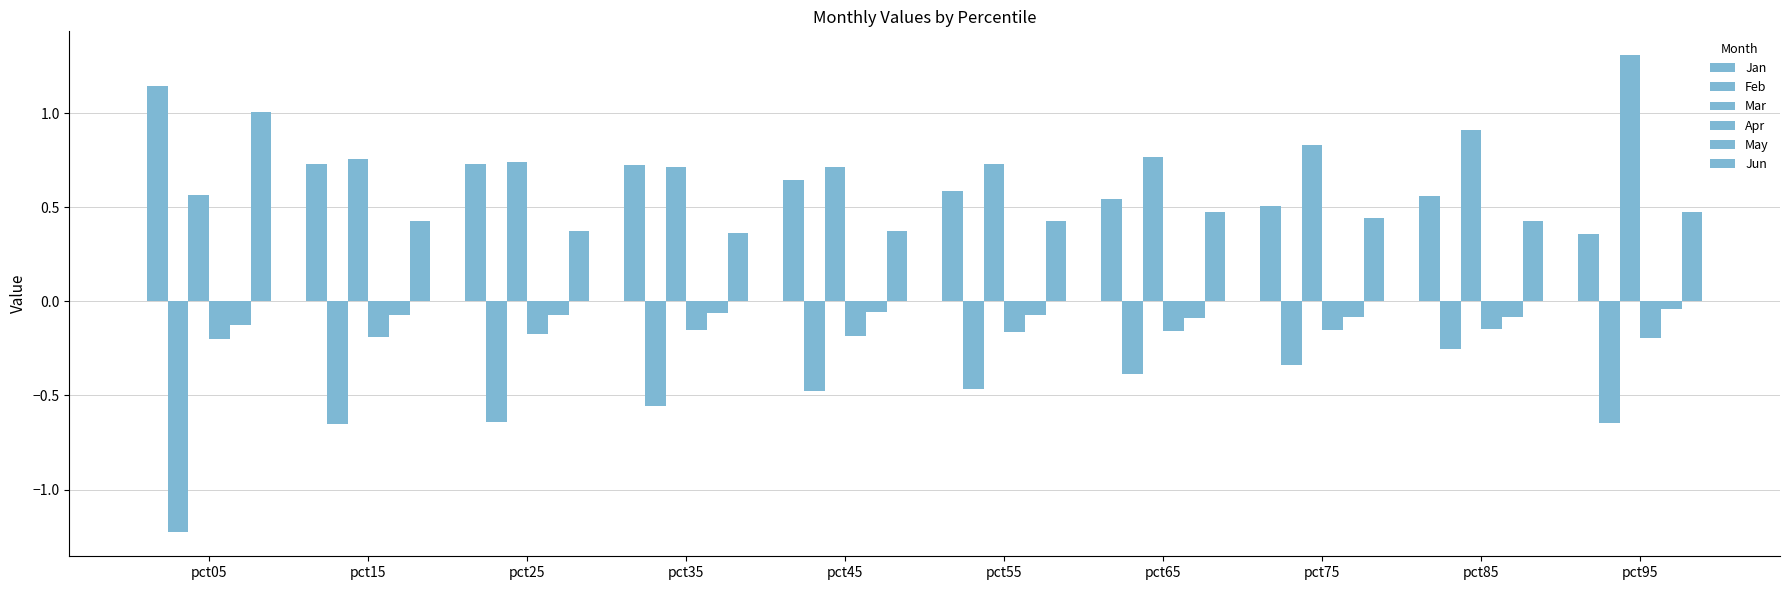

True or false: Apr has a value of -0.1 at pct25.

False